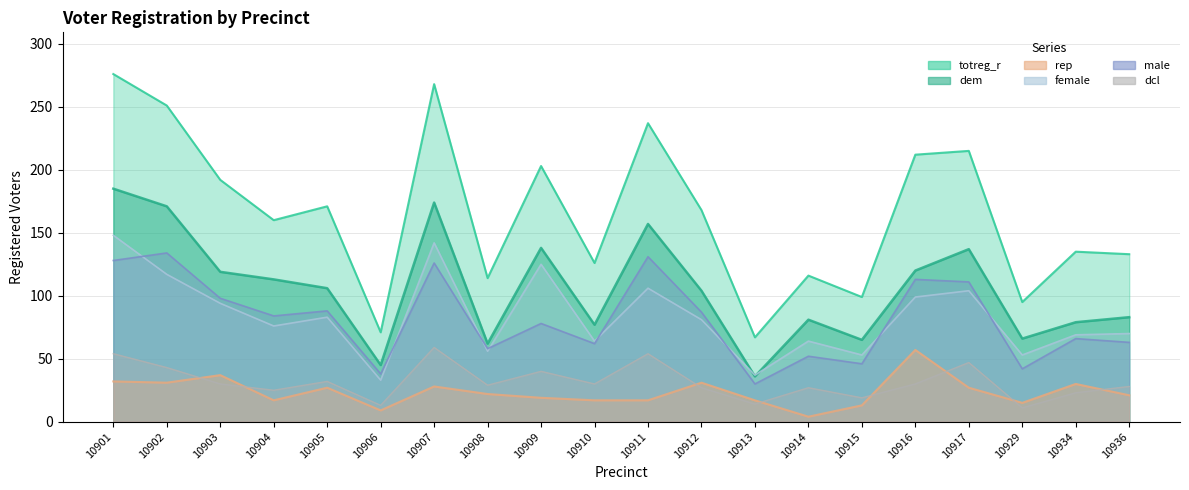

Reading right to left, list all the values displayed in this chart.

totreg_r: 10936=133	10934=135	10929=95	10917=215	10916=212	10915=99	10914=116	10913=67	10912=168	10911=237	10910=126	10909=203	10908=114	10907=268	10906=71	10905=171	10904=160	10903=192	10902=251	10901=276
dem: 10936=83	10934=79	10929=66	10917=137	10916=120	10915=65	10914=81	10913=36	10912=104	10911=157	10910=77	10909=138	10908=62	10907=174	10906=45	10905=106	10904=113	10903=119	10902=171	10901=185
rep: 10936=21	10934=30	10929=15	10917=27	10916=57	10915=13	10914=4	10913=17	10912=31	10911=17	10910=17	10909=19	10908=22	10907=28	10906=9	10905=27	10904=17	10903=37	10902=31	10901=32
female: 10936=70	10934=69	10929=53	10917=104	10916=99	10915=53	10914=64	10913=37	10912=81	10911=106	10910=64	10909=125	10908=56	10907=142	10906=33	10905=83	10904=76	10903=94	10902=117	10901=148
male: 10936=63	10934=66	10929=42	10917=111	10916=113	10915=46	10914=52	10913=30	10912=87	10911=131	10910=62	10909=78	10908=58	10907=126	10906=38	10905=88	10904=84	10903=98	10902=134	10901=128
dcl: 10936=28	10934=23	10929=11	10917=47	10916=30	10915=19	10914=27	10913=14	10912=27	10911=54	10910=30	10909=40	10908=29	10907=59	10906=13	10905=32	10904=25	10903=30	10902=43	10901=54